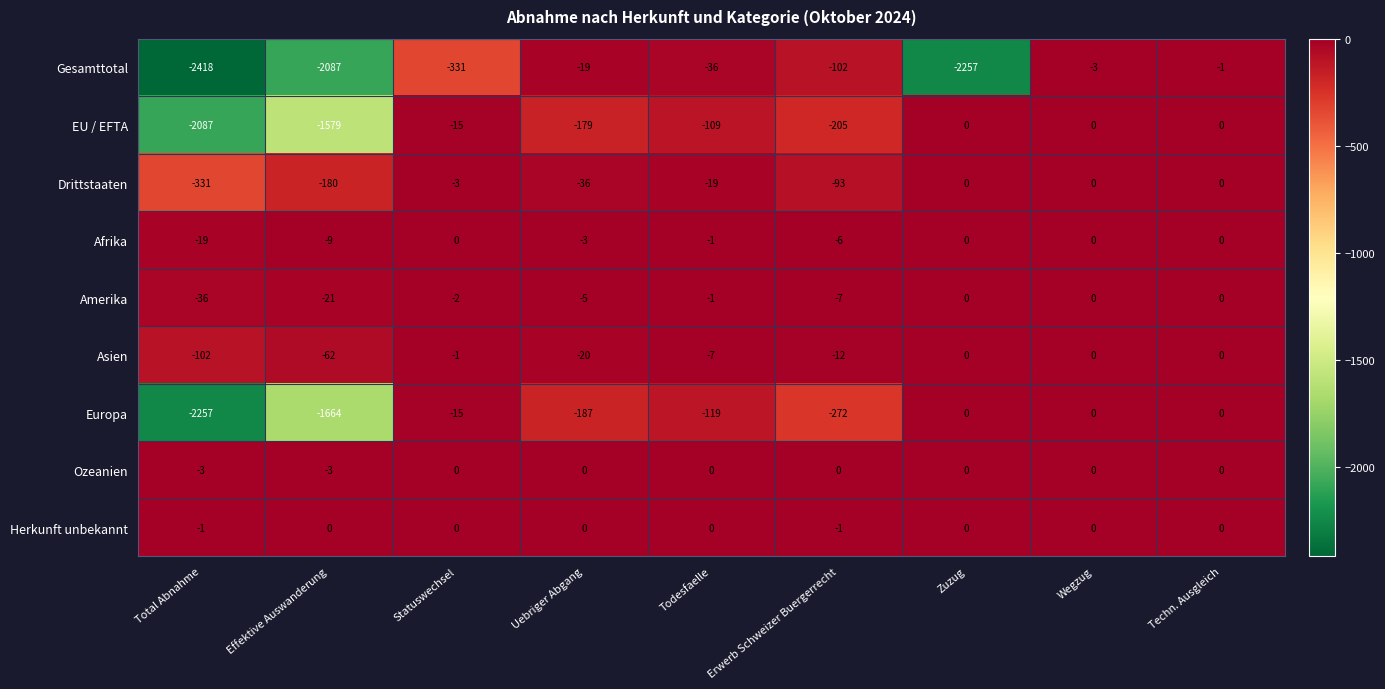

How many values in the Asien series exceed -7?

4